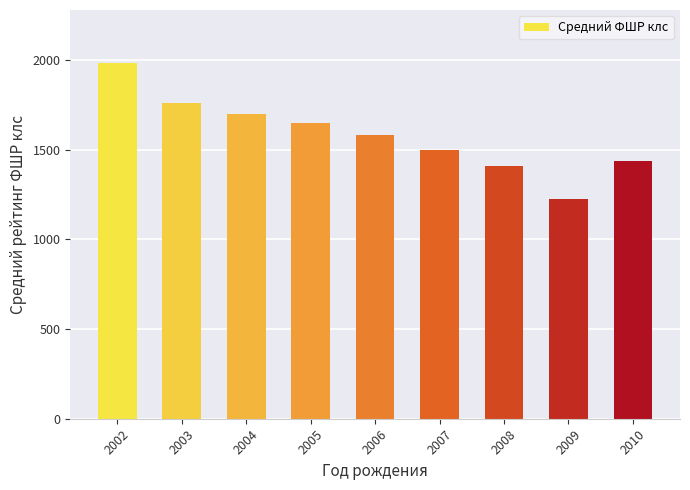

What is the difference between the maximum and minimum values?

758.7